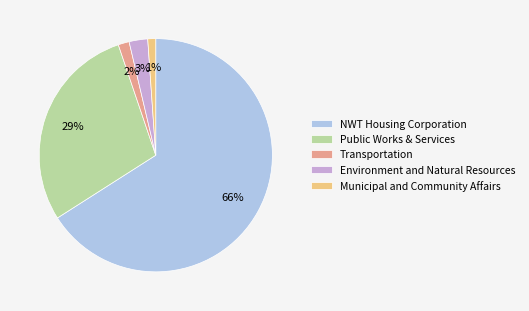

What is the largest slice in the pie chart?

NWT Housing Corporation